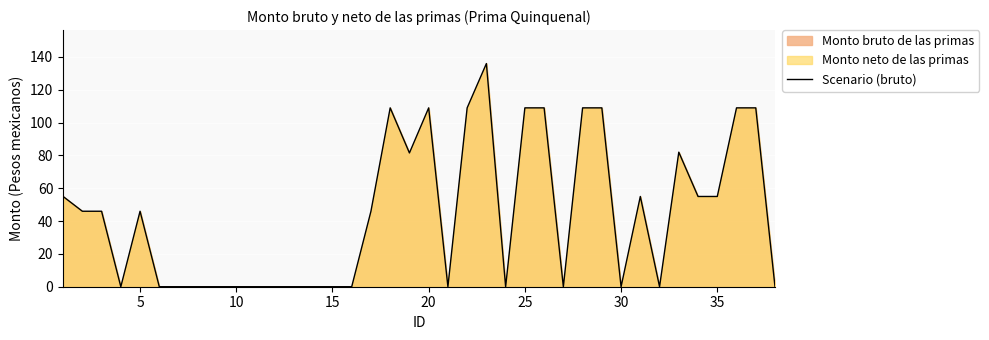

What is the difference between the maximum and minimum values?

136.0